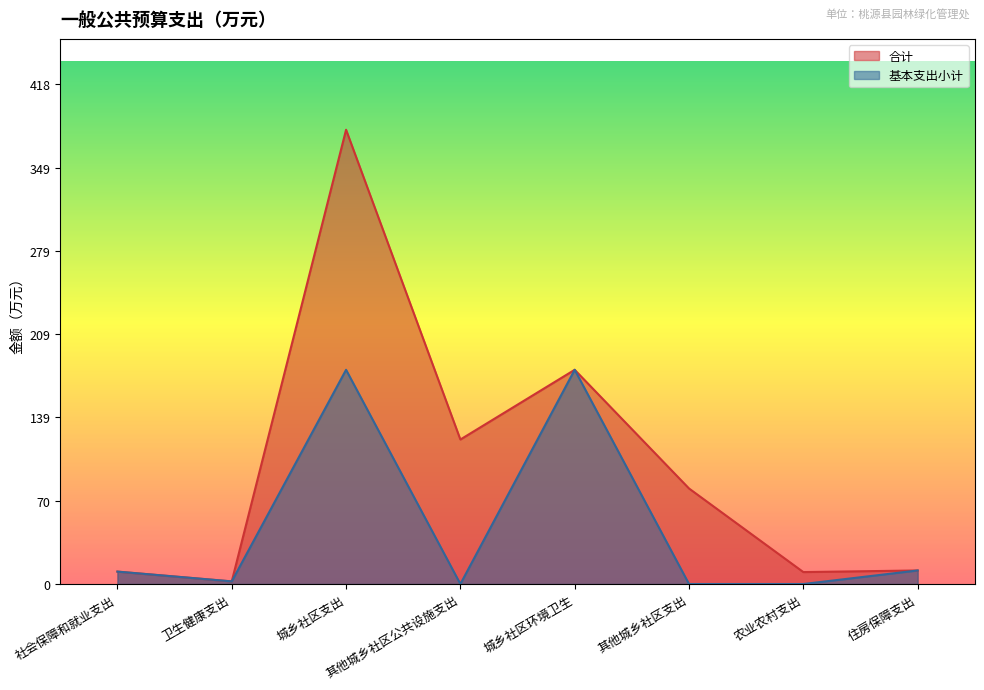

Reading left to right, extract all data points from this chart.

合计: 社会保障和就业支出=10.4	卫生健康支出=2.2	城乡社区支出=380.4	其他城乡社区公共设施支出=121.0	城乡社区环境卫生=179.4	其他城乡社区支出=80.0	农业农村支出=10.0	住房保障支出=11.3
基本支出小计: 社会保障和就业支出=10.4	卫生健康支出=2.2	城乡社区支出=179.4	其他城乡社区公共设施支出=0.0	城乡社区环境卫生=179.4	其他城乡社区支出=0.0	农业农村支出=0.0	住房保障支出=11.3